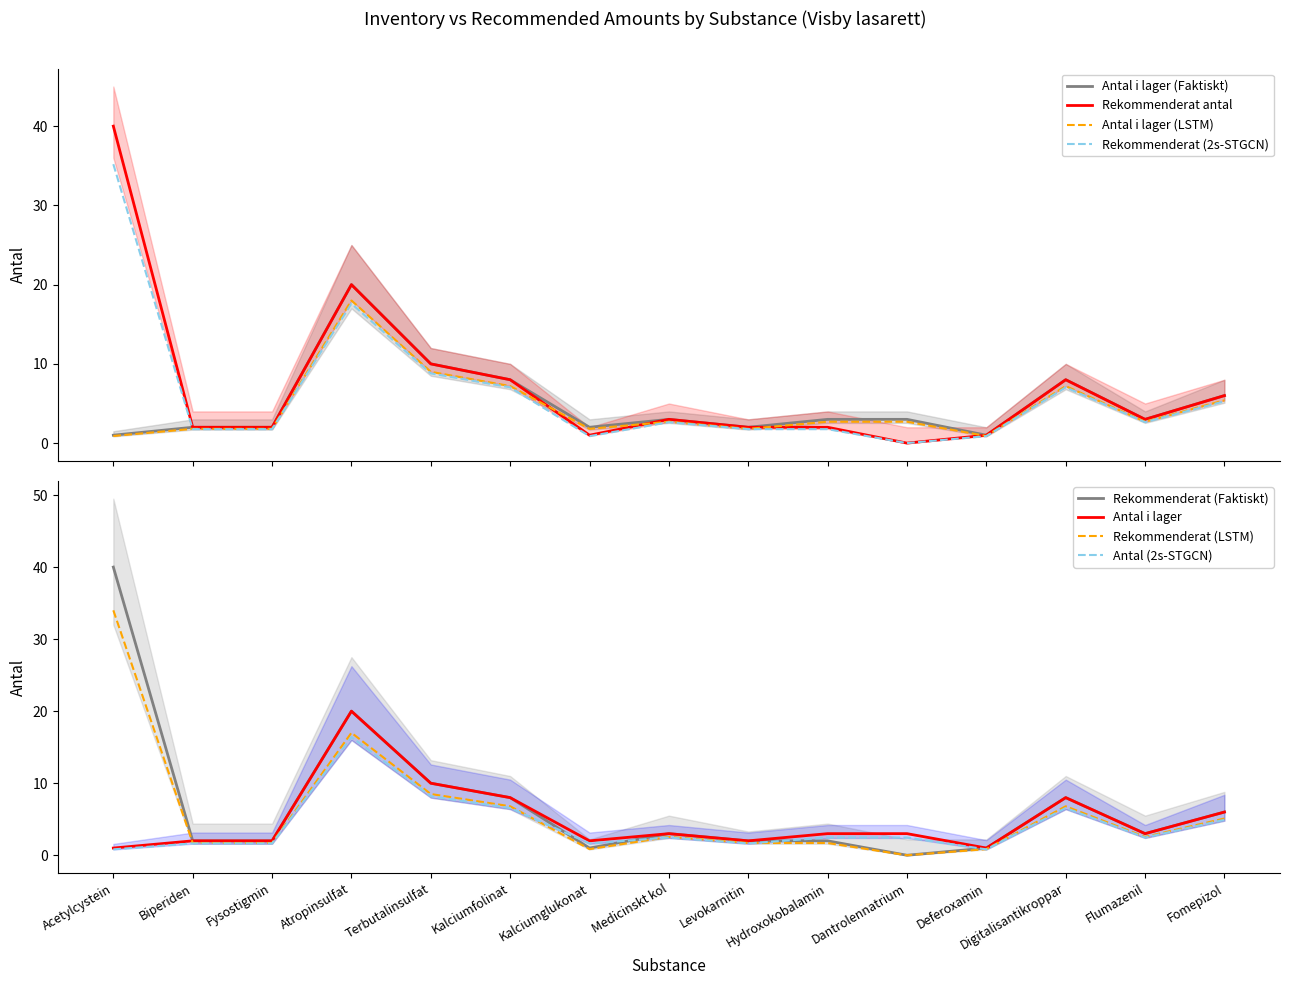

Reading right to left, extract all data points from this chart.

Antal i lager: 6.0	3.0	8.0	1.0	3.0	3.0	2.0	3.0	2.0	8.0	10.0	20.0	2.0	2.0	1.0
Rekommenderat antal: 6.0	3.0	8.0	1.0	0.0	2.0	2.0	3.0	1.0	8.0	10.0	20.0	2.0	2.0	40.0
Antal i lager (upper): 5.4	2.7	7.2	0.9	2.7	2.7	1.8	2.7	1.8	7.2	9.0	18.0	1.8	1.8	0.9
Rekommenderat antal (upper): 6.0	3.0	8.0	1.0	0.0	2.0	2.0	3.0	1.0	8.0	10.0	20.0	2.0	2.0	40.0